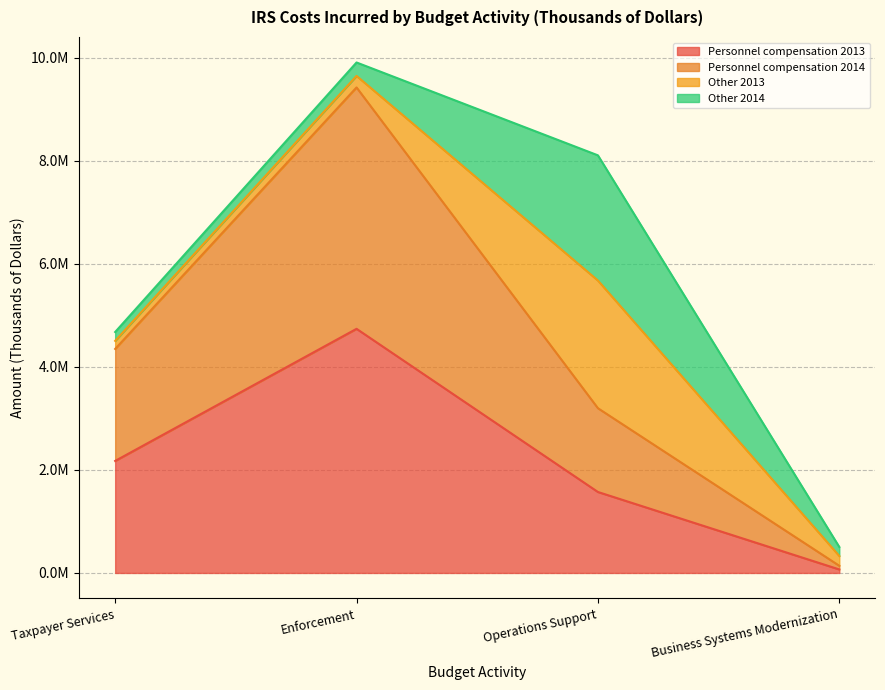

Between Operations Support and Business Systems Modernization, which is larger?

Operations Support